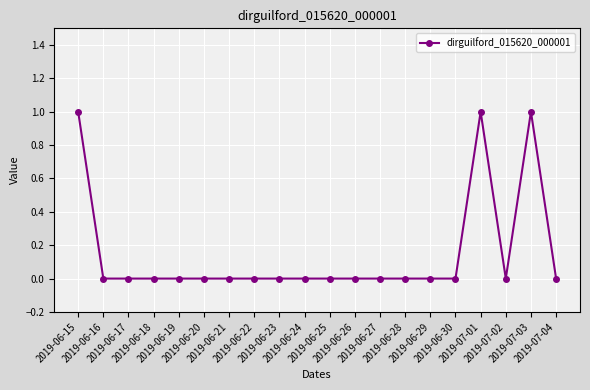

How many lines are shown in the chart?

1